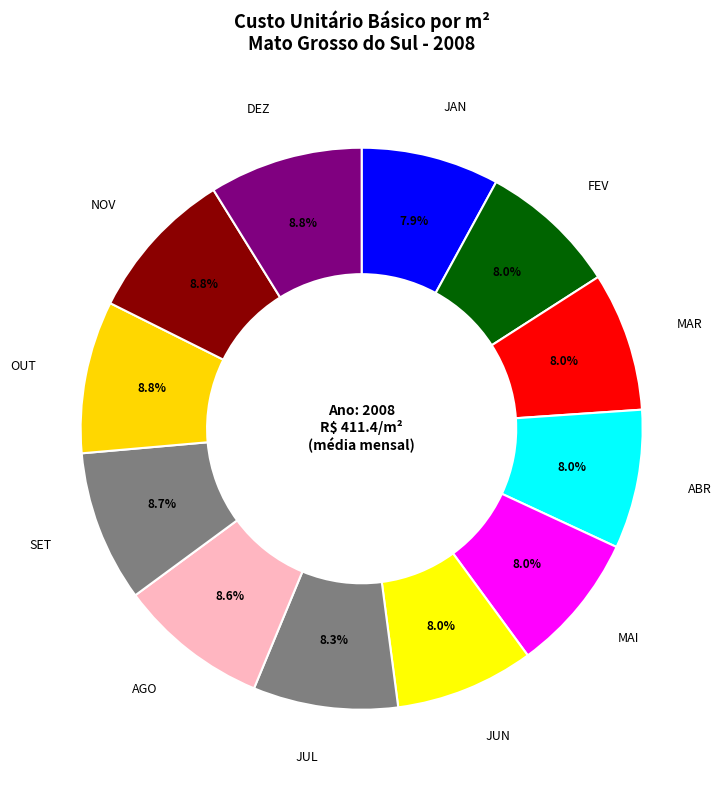

Approximately how many times larger is the value at FEV compared to SET?

0.9